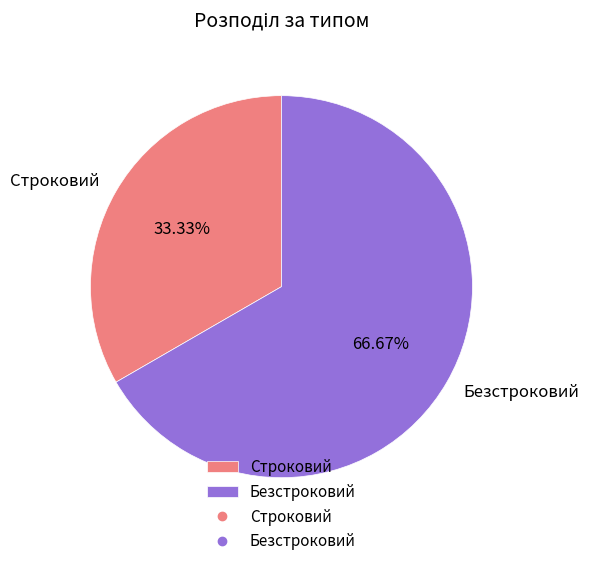

To the nearest percent, what percentage of the pie is Безстроковий?

67%